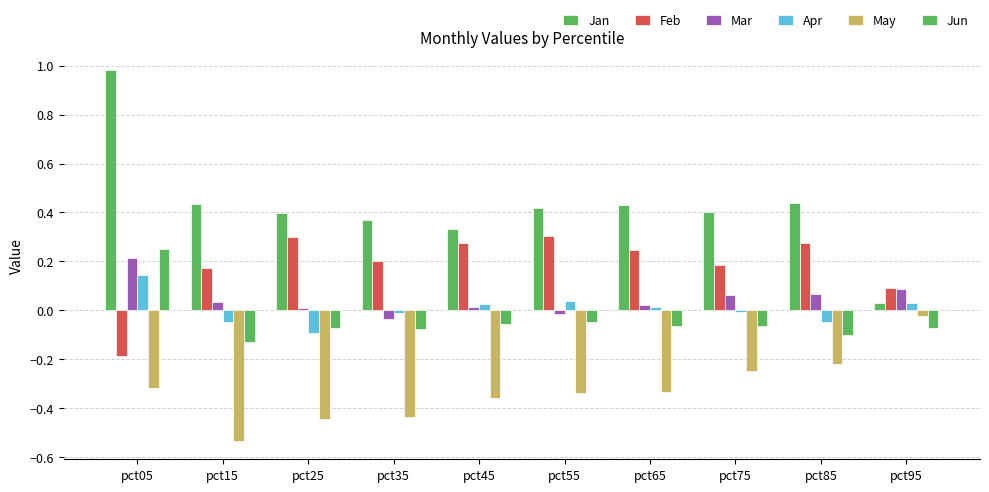

How many values in the Jun series exceed 0?

1